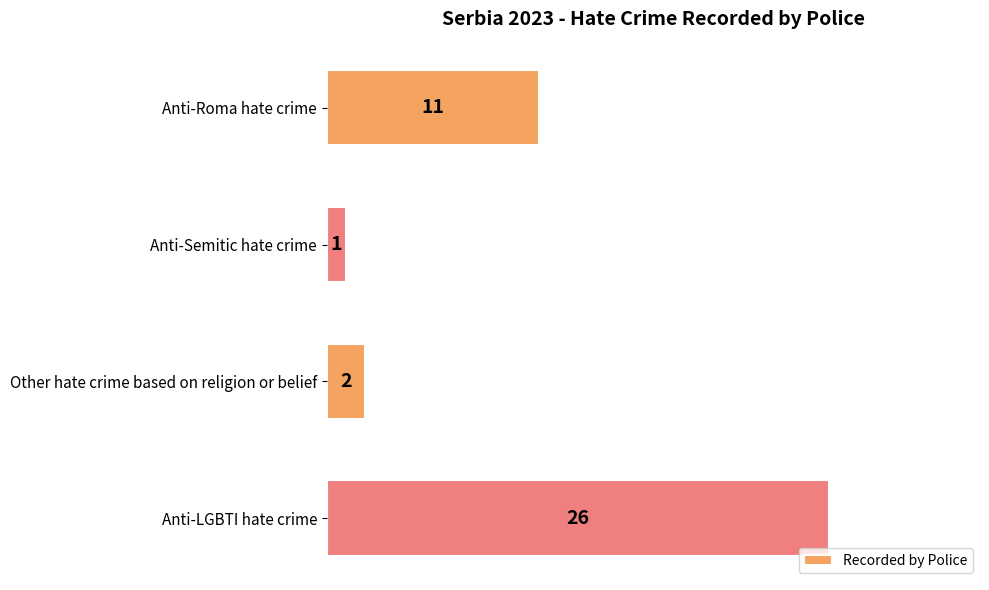

Does the chart contain stacked bars?

No